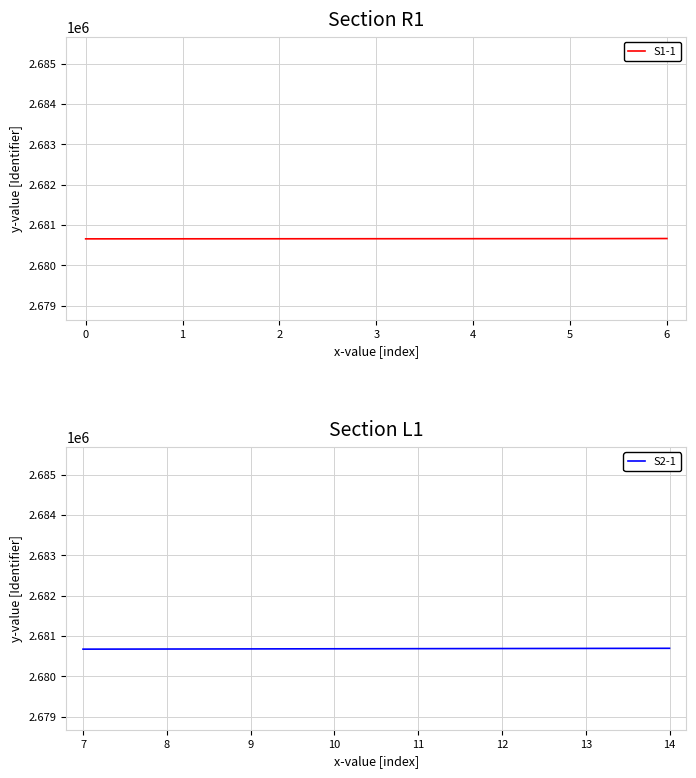

The value of S2-1 at 14 is 2680693. True or false?

True